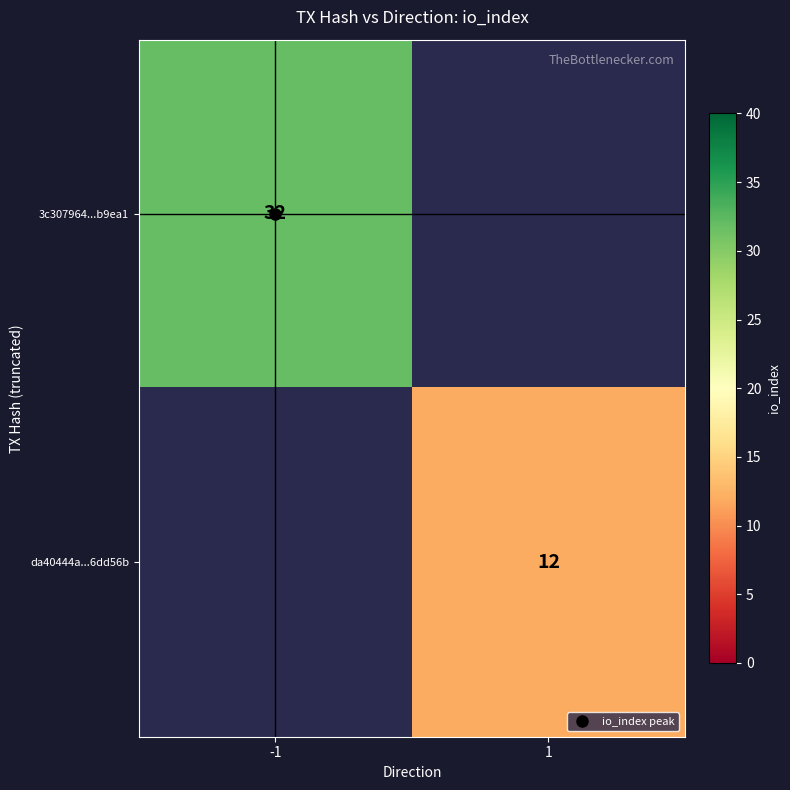

At which label does 3c307964...b9ea1 reach its peak?

-1